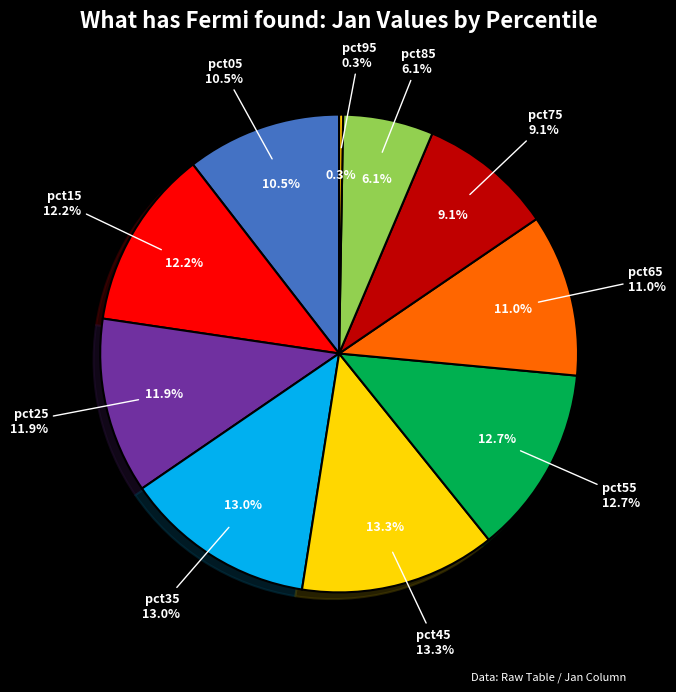

To the nearest percent, what is the difference between the largest and smallest slice percentages?

13%